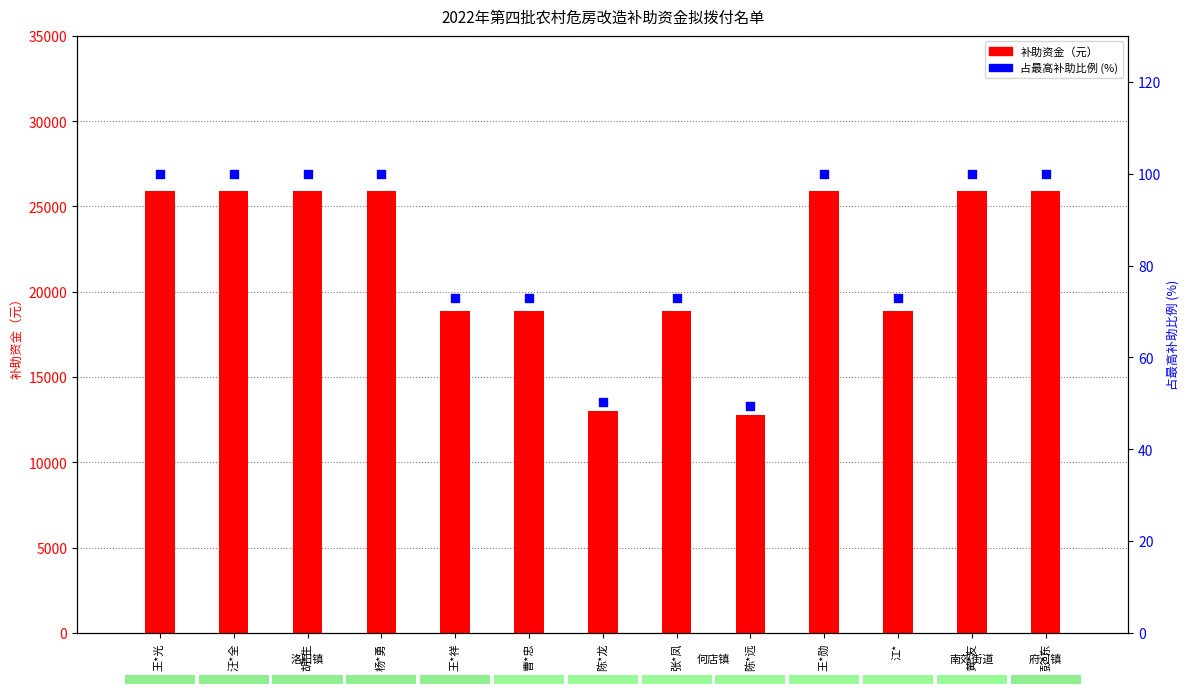

At which category is the sum across all series the highest?

王*光